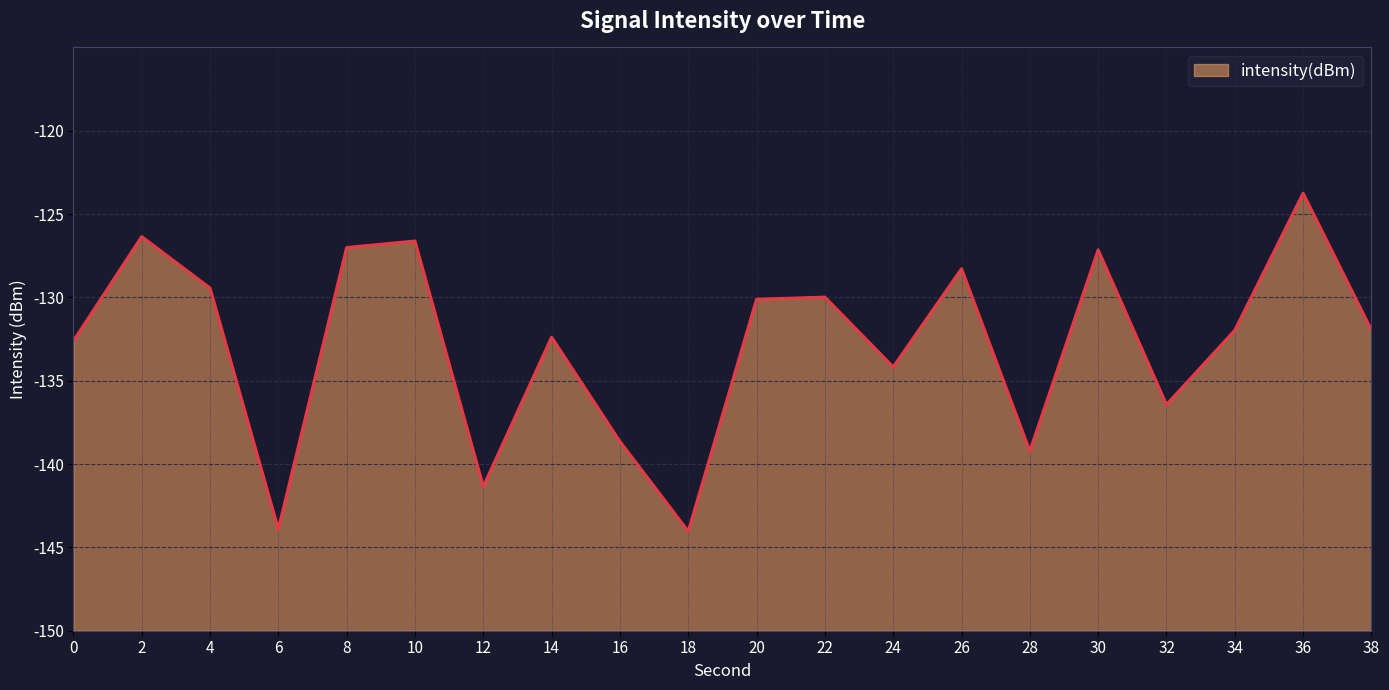

The chart shows a value of -206.9 at 14. True or false?

False